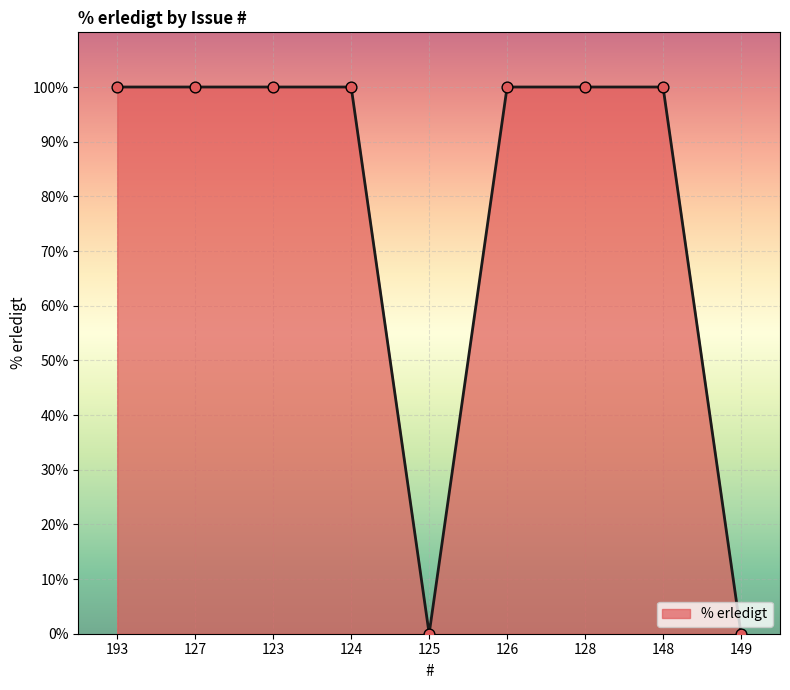

What is the change in value from 125 to 128?

+100